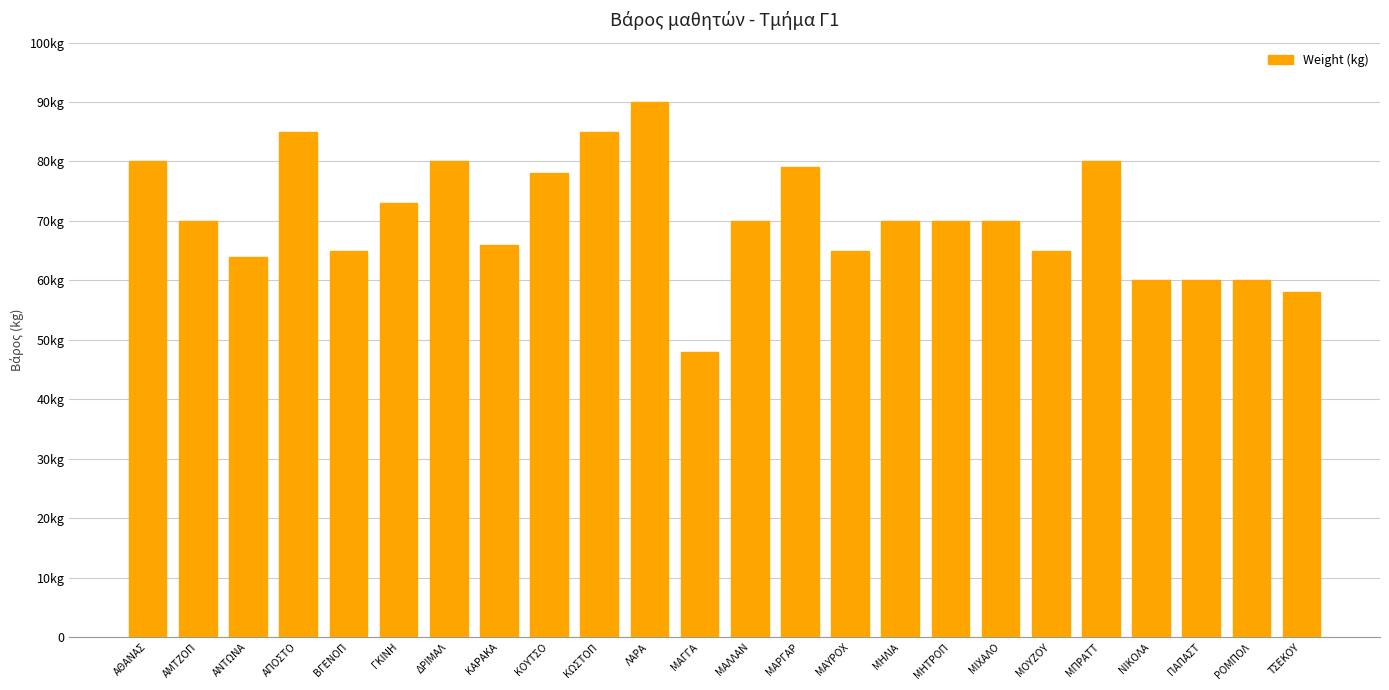

Are the bars horizontal?

No